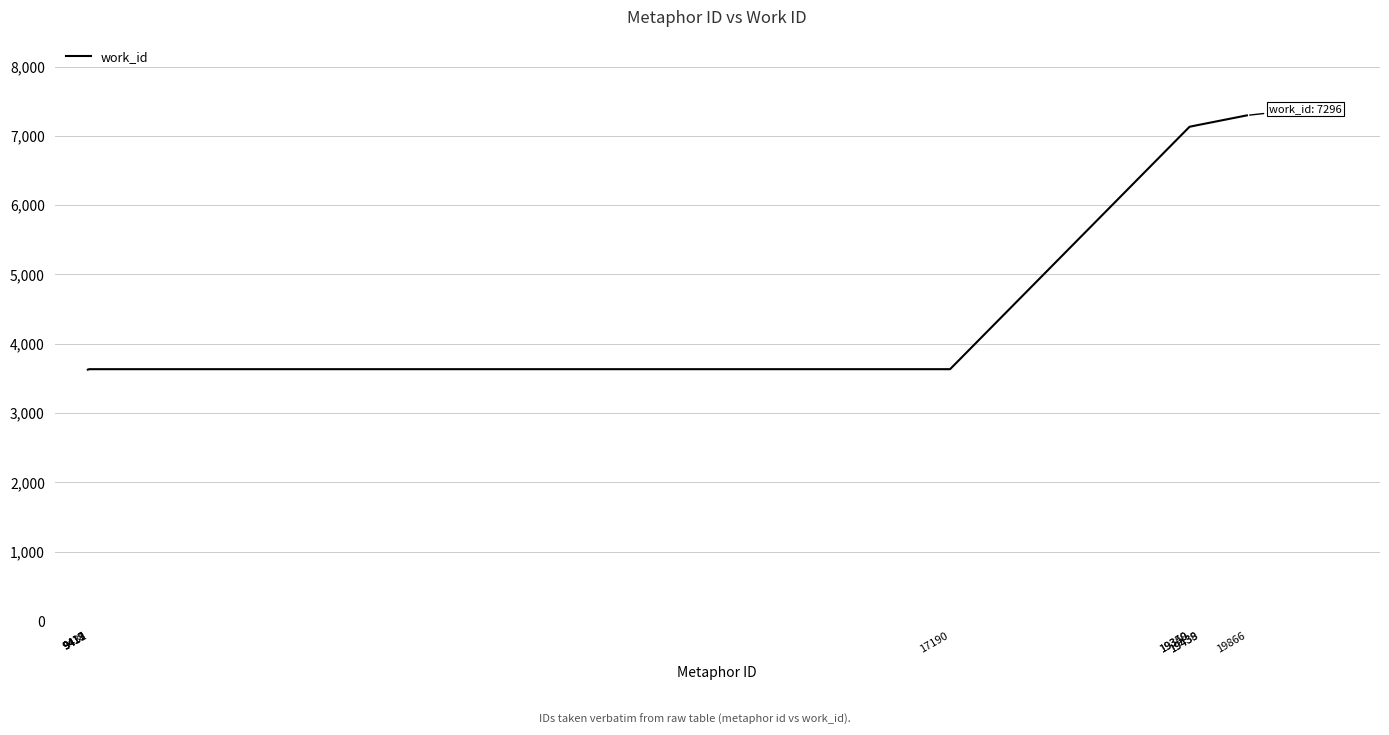

What is the difference between the maximum and minimum values?

3669